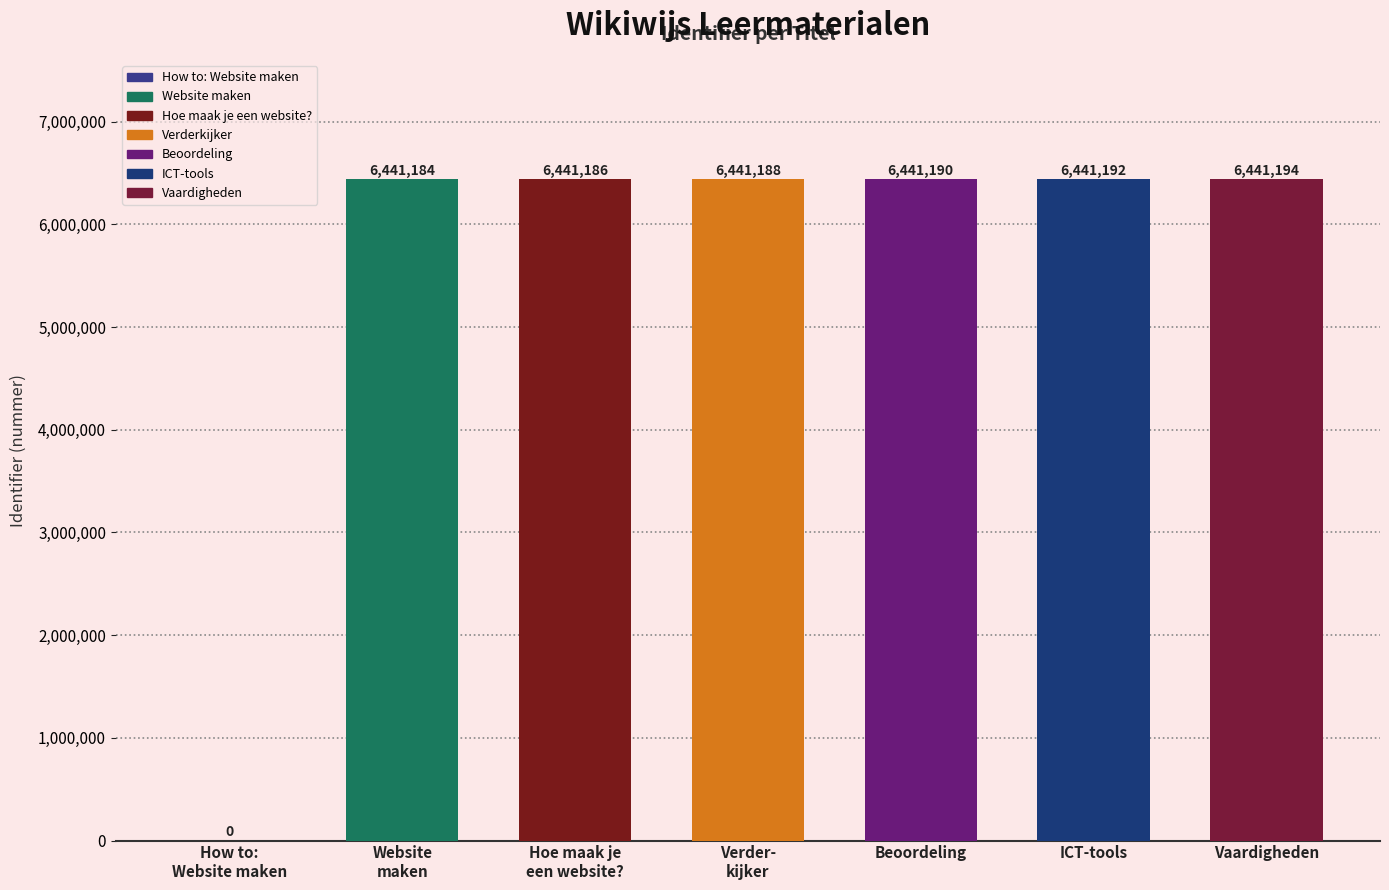

What is the change in value from How to: Website maken to Hoe maak je een website??

+6441186